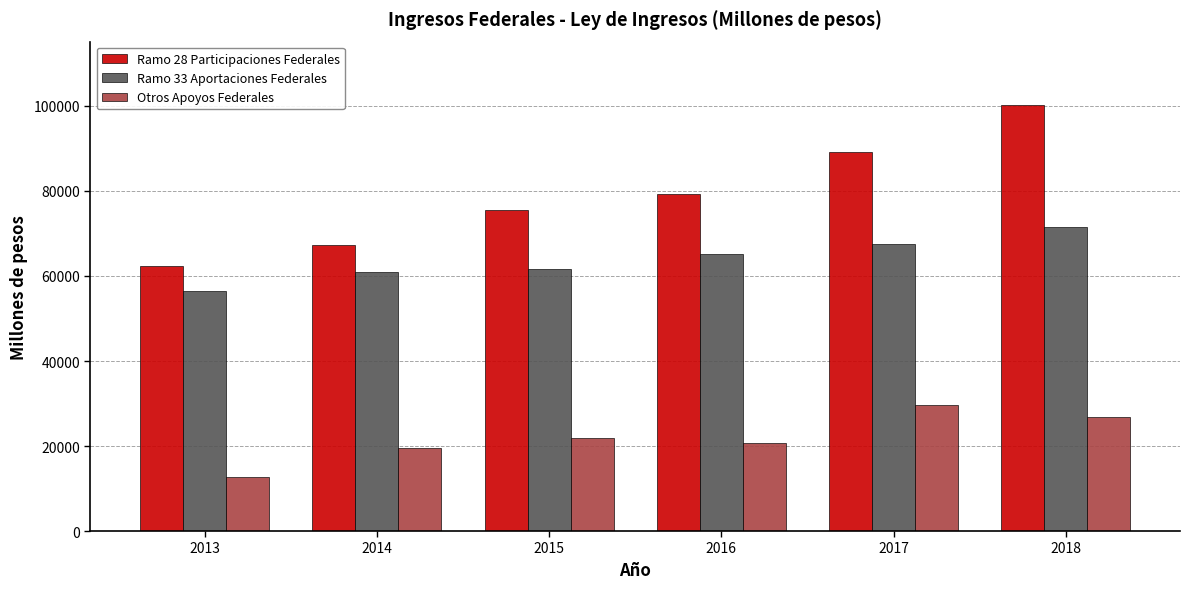

How many distinct data groups are displayed?

3